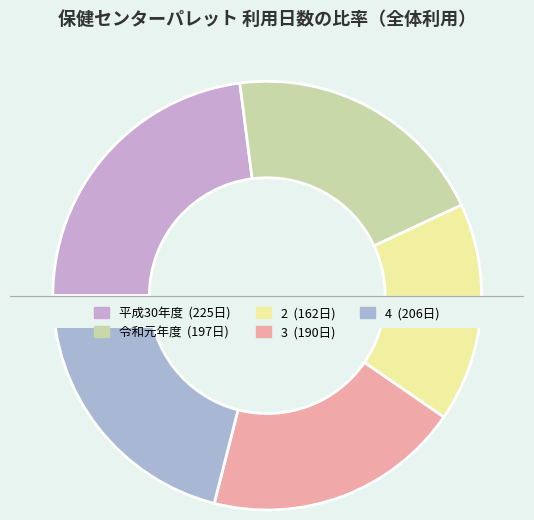

To the nearest percent, what portion does 令和元年度 represent?

20%